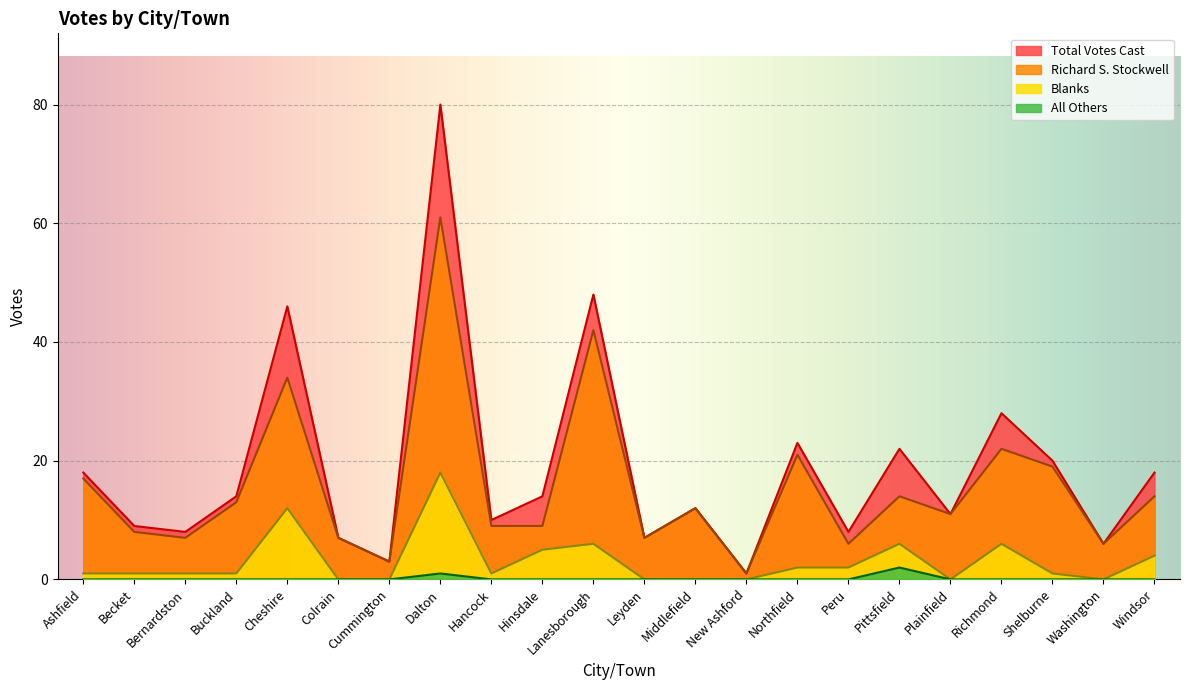

Reading left to right, extract all data points from this chart.

Richard S. Stockwell: 17	8	7	13	34	7	3	61	9	9	42	7	12	1	21	6	14	11	22	19	6	14
All Others: 0	0	0	0	0	0	0	1	0	0	0	0	0	0	0	0	2	0	0	0	0	0
Blanks: 1	1	1	1	12	0	0	18	1	5	6	0	0	0	2	2	6	0	6	1	0	4
Total Votes Cast: 18	9	8	14	46	7	3	80	10	14	48	7	12	1	23	8	22	11	28	20	6	18